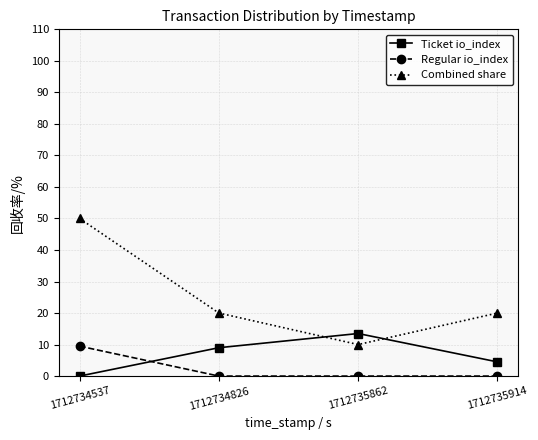

The Regular io_index series shows 5.3 at 1712734826. True or false?

False